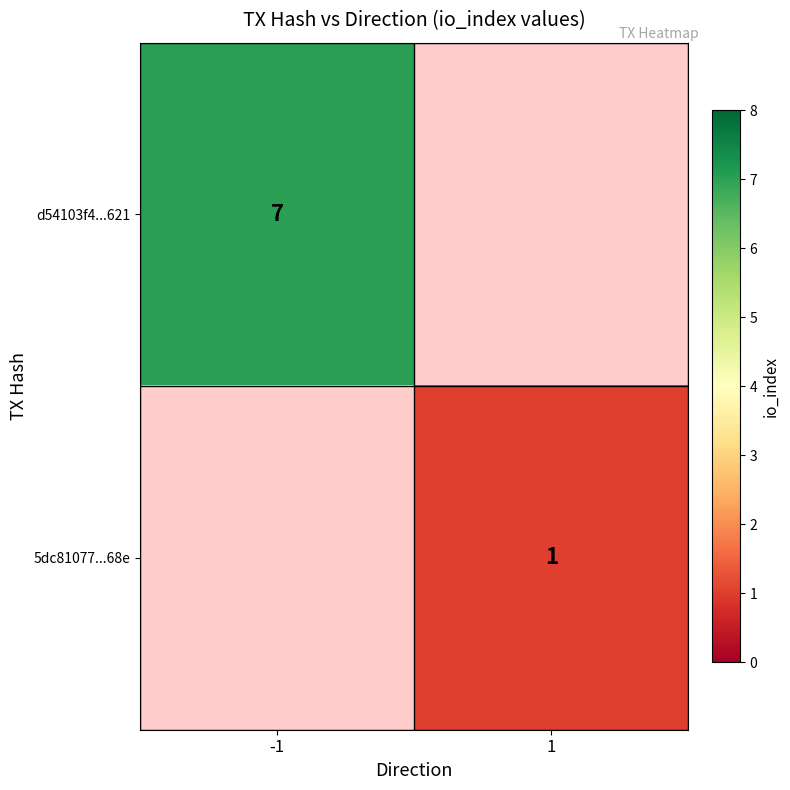

Is the value of d54103f4...621 at -1 greater than the value of 5dc81077...68e at 1?

Yes